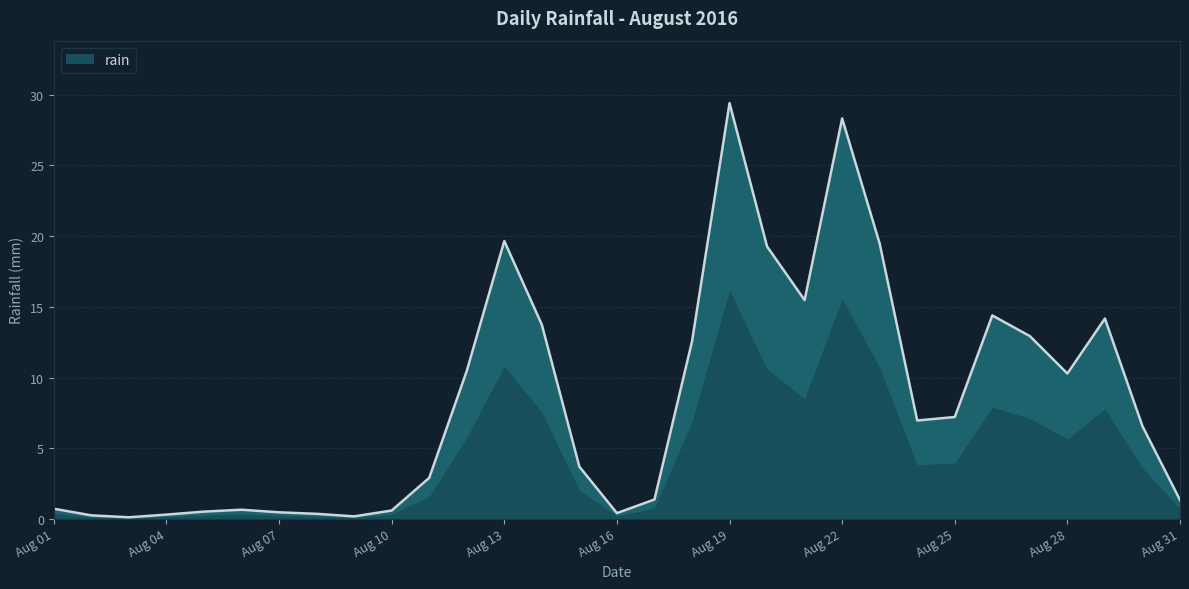

At which label does rain reach its peak?

Aug 19